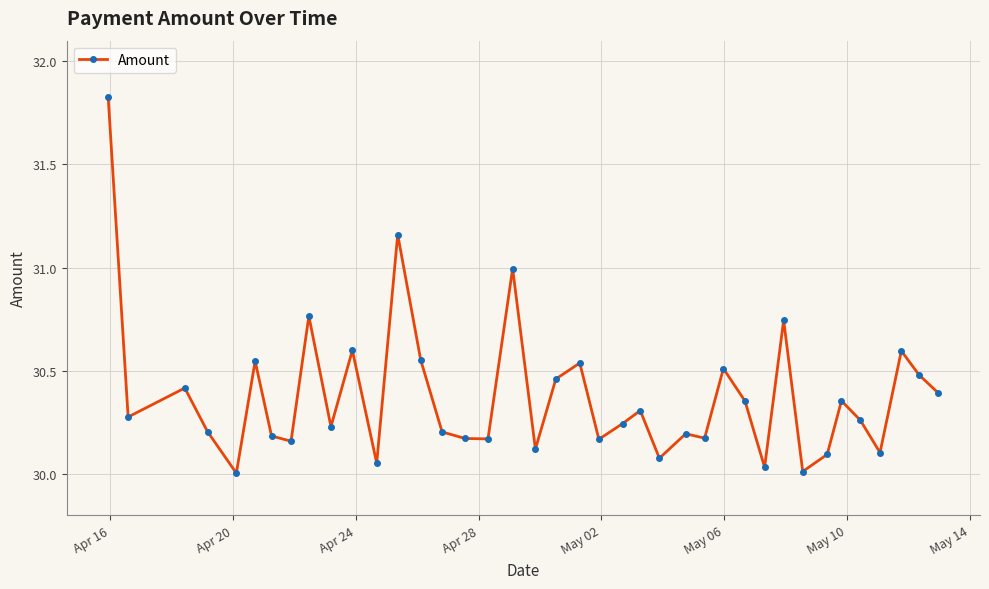

What is the difference between the second highest and second lowest values?

1.1